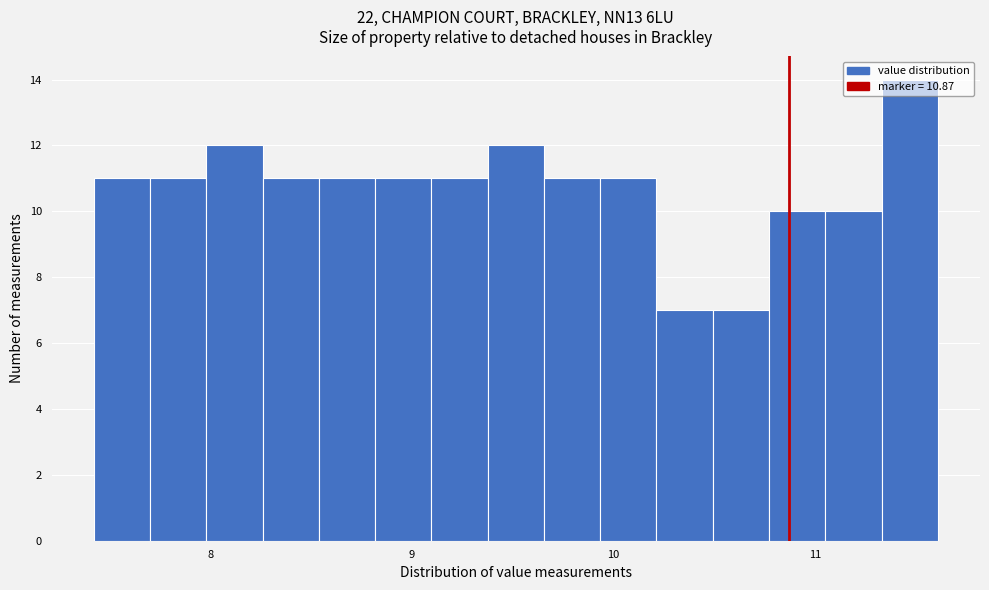

Around what value on the x-axis is the tallest bar? Give the approximate position of its centre, as read against the axis.

11.5